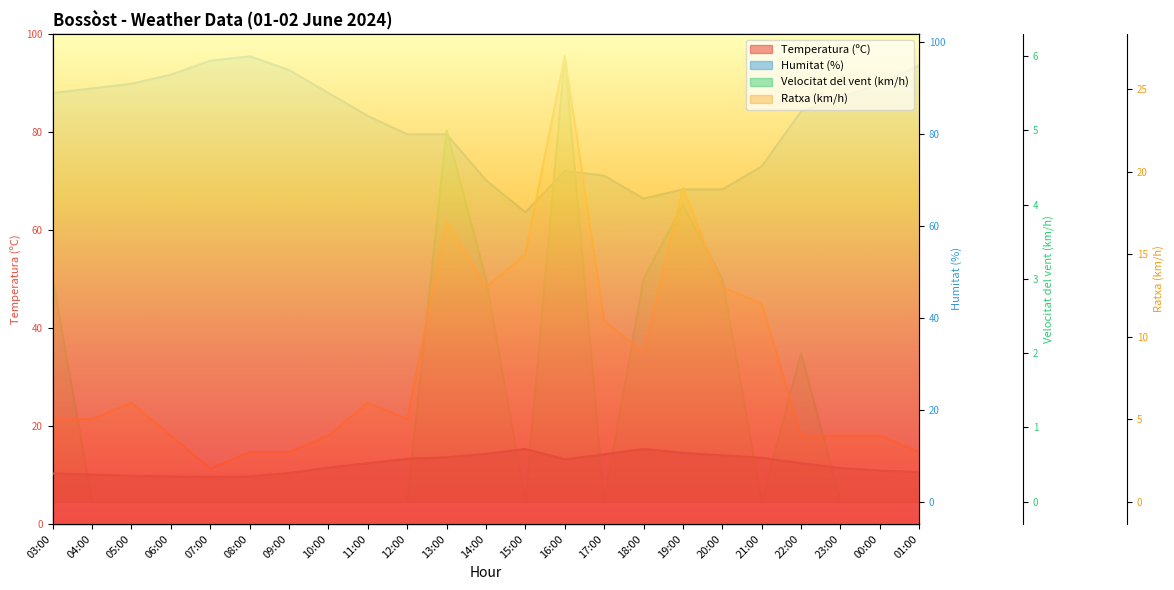

Where is the first local maximum for Temperatura (ºC)?

15:00